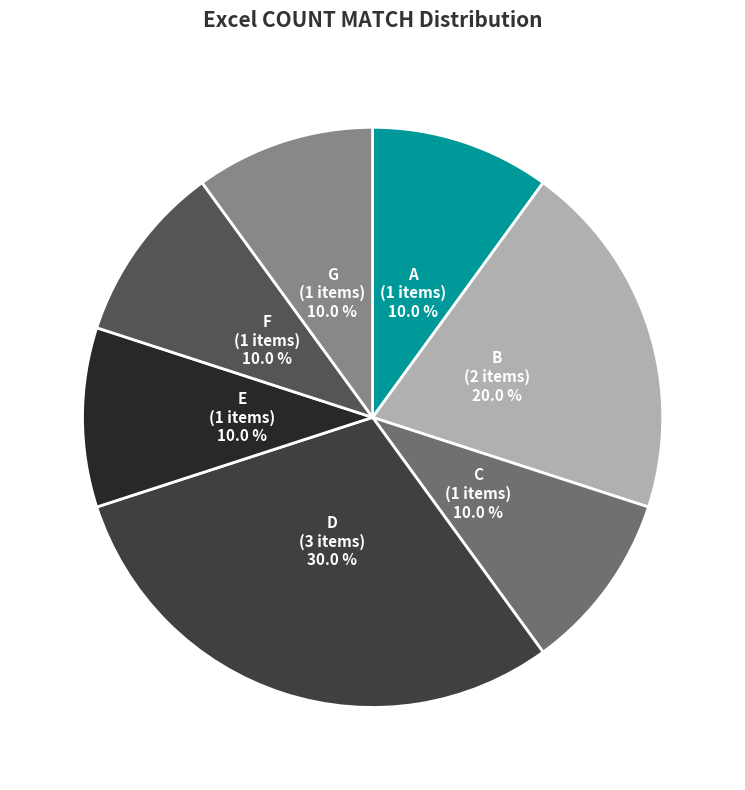

What is the total percentage of D and G?

40.0%